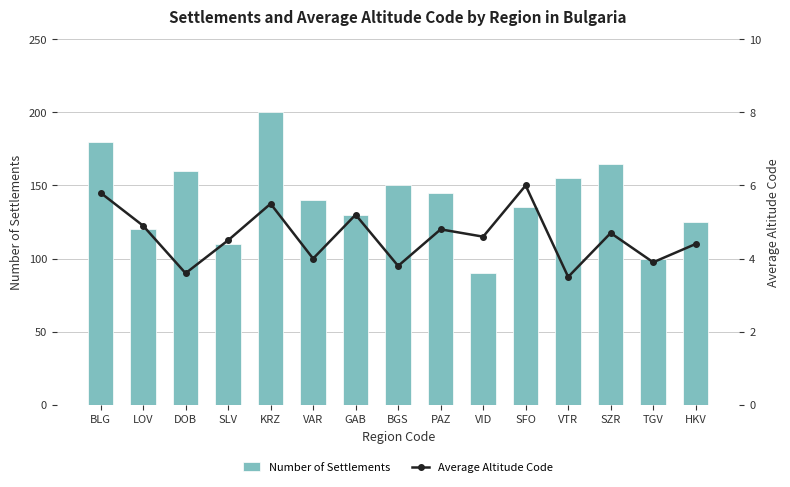

What is the sum of all Number of Settlements values?

2105